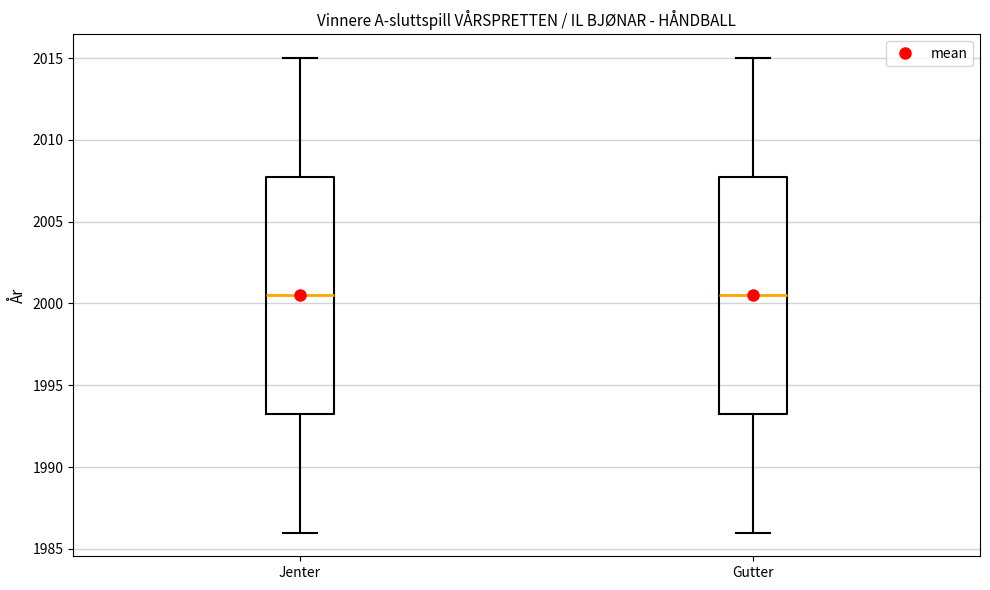

Reading left to right, transcribe this box plot: for each box, give where its median line is, the range the box spans, and where its two whiskers end, as read against the y-axis. The values are not printed on the chart, so give them approximately, as read against the axis.

Jenter: median 2000.5, box 1993.5 to 2008.0, whiskers 1986.0 to 2015.0
Gutter: median 2000.5, box 1993.5 to 2008.0, whiskers 1986.0 to 2015.0